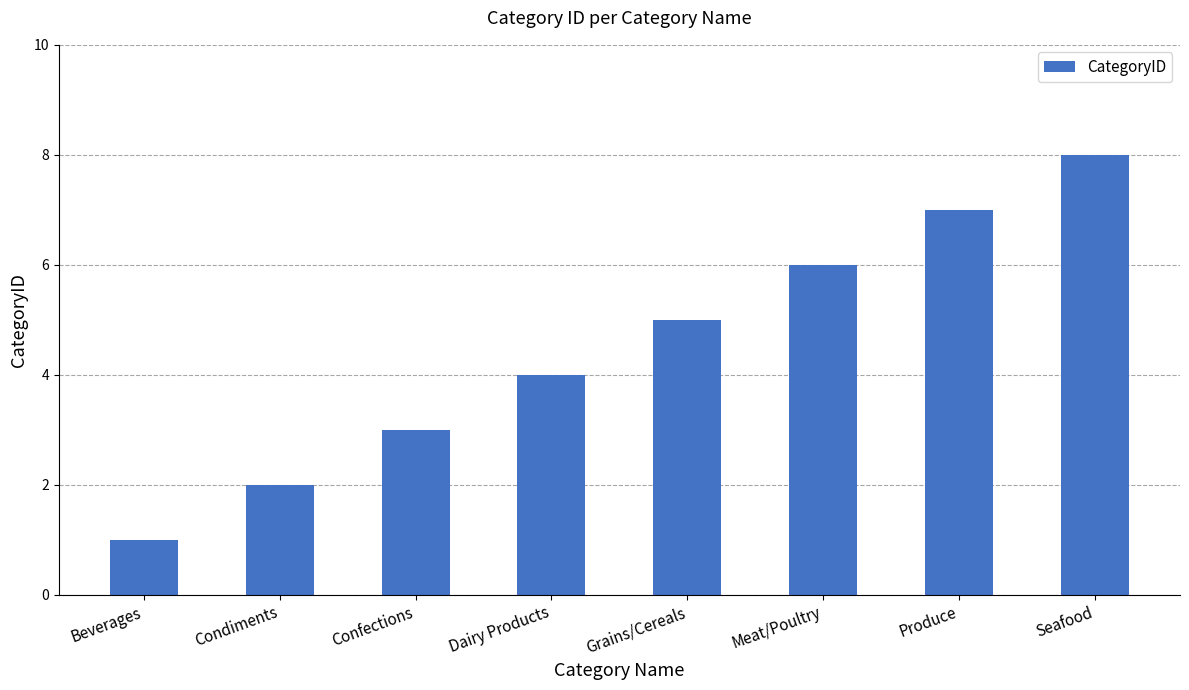

What is the difference between the second highest and minimum values?

6